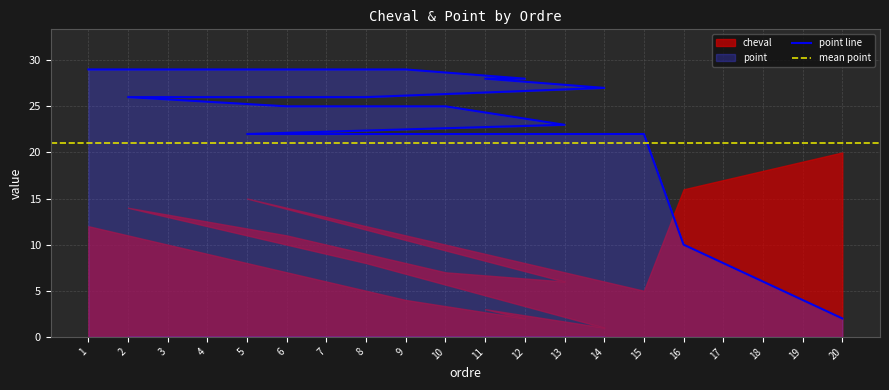

What is the smallest value displayed?

2